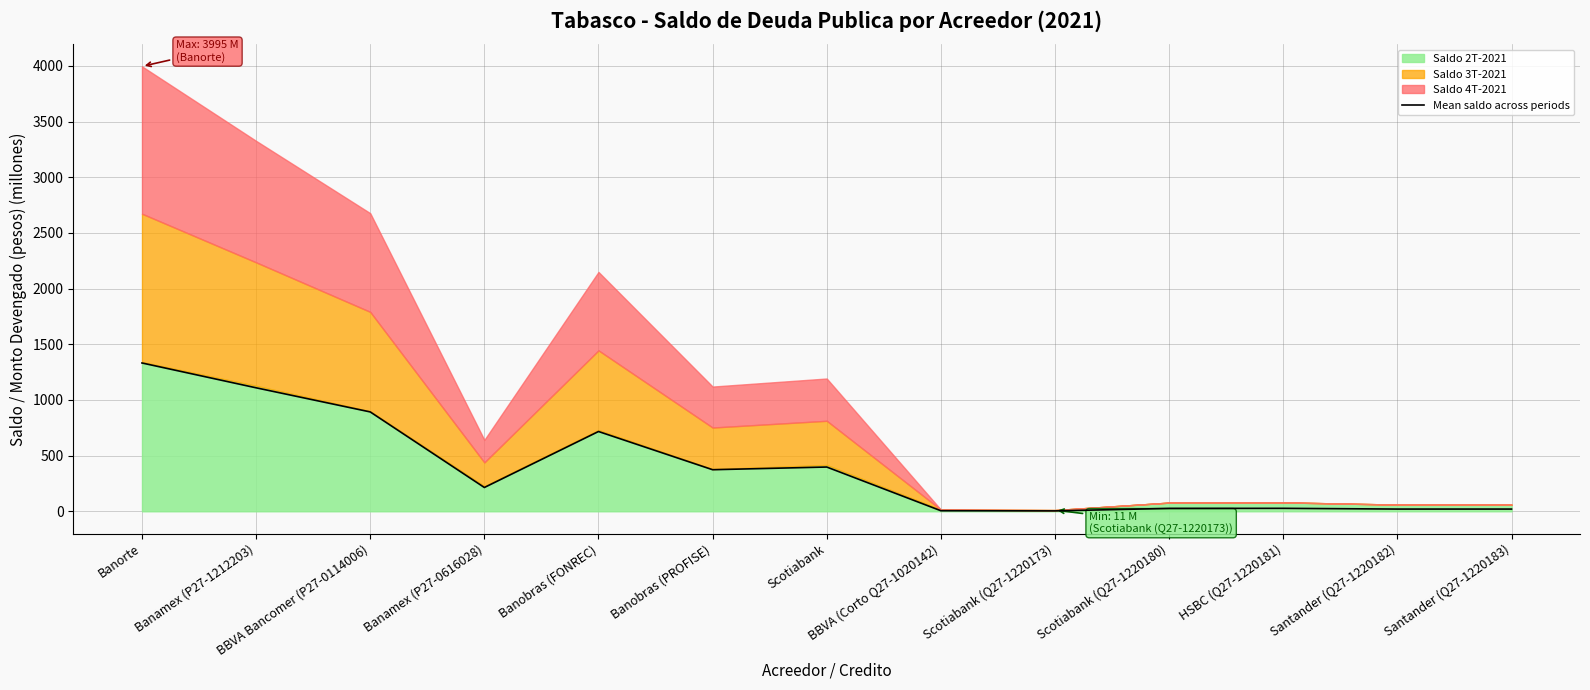

How many lines are shown in the chart?

1